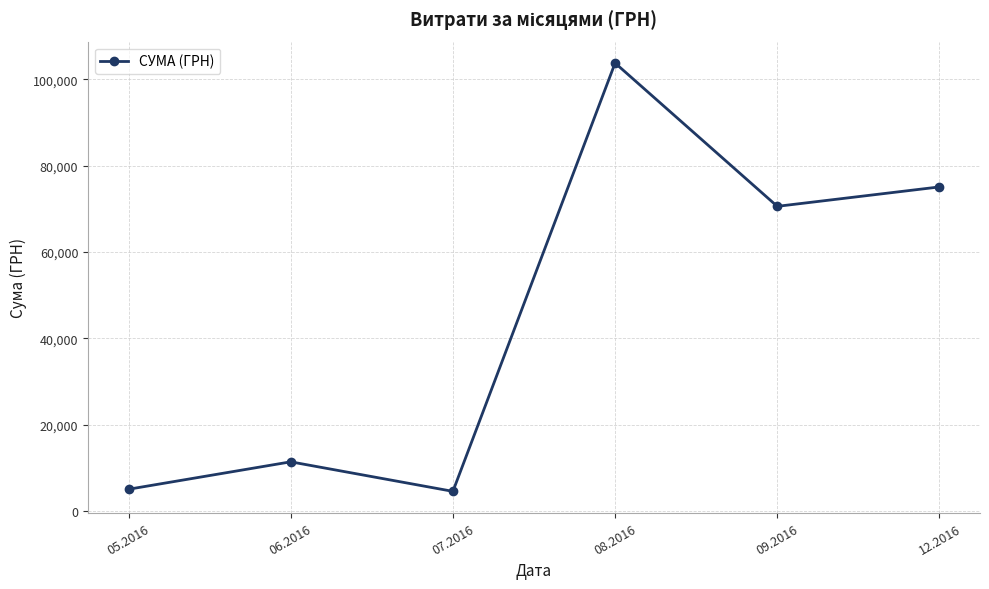

True or false: the data shows 30804.9 at 08.2016.

False